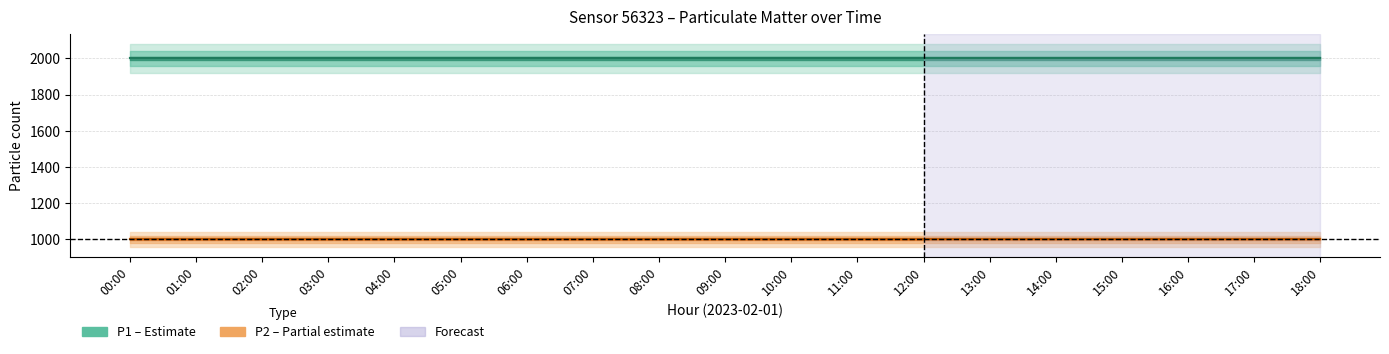

What value does the P1 series have at 03:00?

1999.9